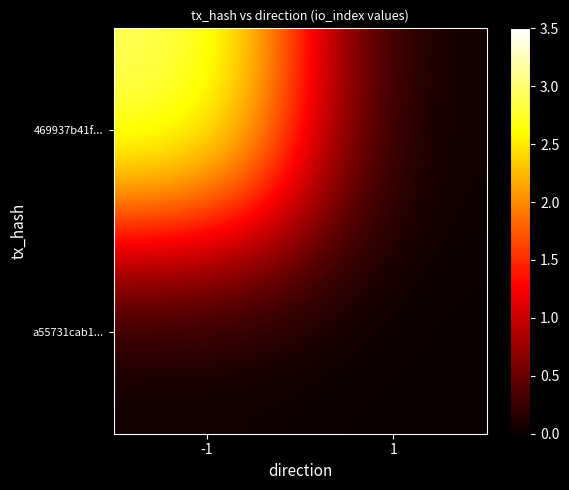

Which series changed the most between -1 and 1?

469937b41f...